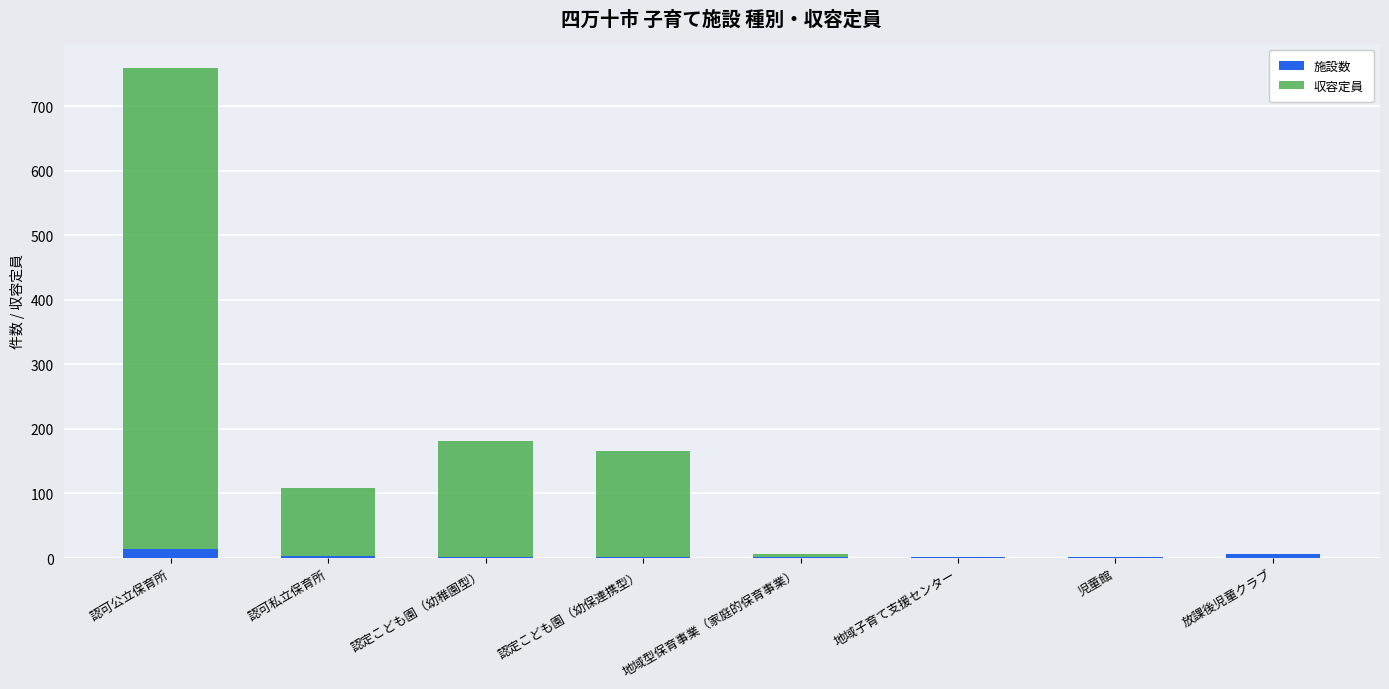

What is the sum of all 施設数 values?

29